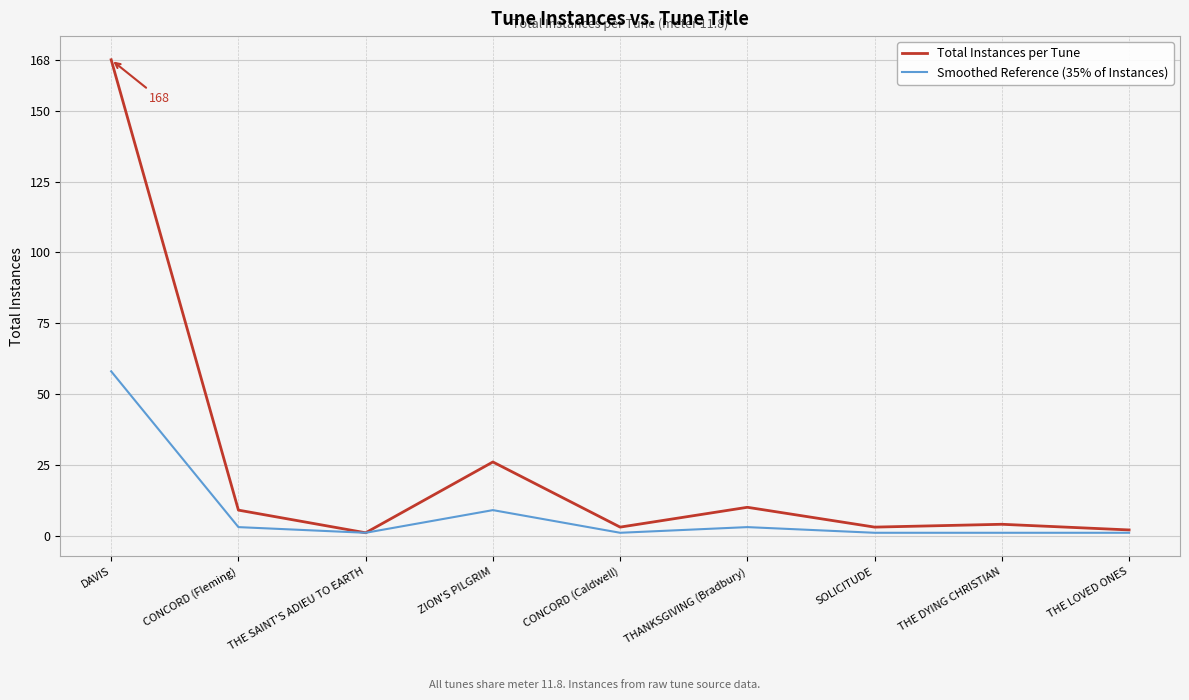

Reading left to right, extract all data points from this chart.

Total Instances per Tune: DAVIS=168	CONCORD (Fleming)=9	THE SAINT'S ADIEU TO EARTH=1	ZION'S PILGRIM=26	CONCORD (Caldwell)=3	THANKSGIVING (Bradbury)=10	SOLICITUDE=3	THE DYING CHRISTIAN=4	THE LOVED ONES=2
Smoothed Reference (35% of Instances): DAVIS=58	CONCORD (Fleming)=3	THE SAINT'S ADIEU TO EARTH=1	ZION'S PILGRIM=9	CONCORD (Caldwell)=1	THANKSGIVING (Bradbury)=3	SOLICITUDE=1	THE DYING CHRISTIAN=1	THE LOVED ONES=1